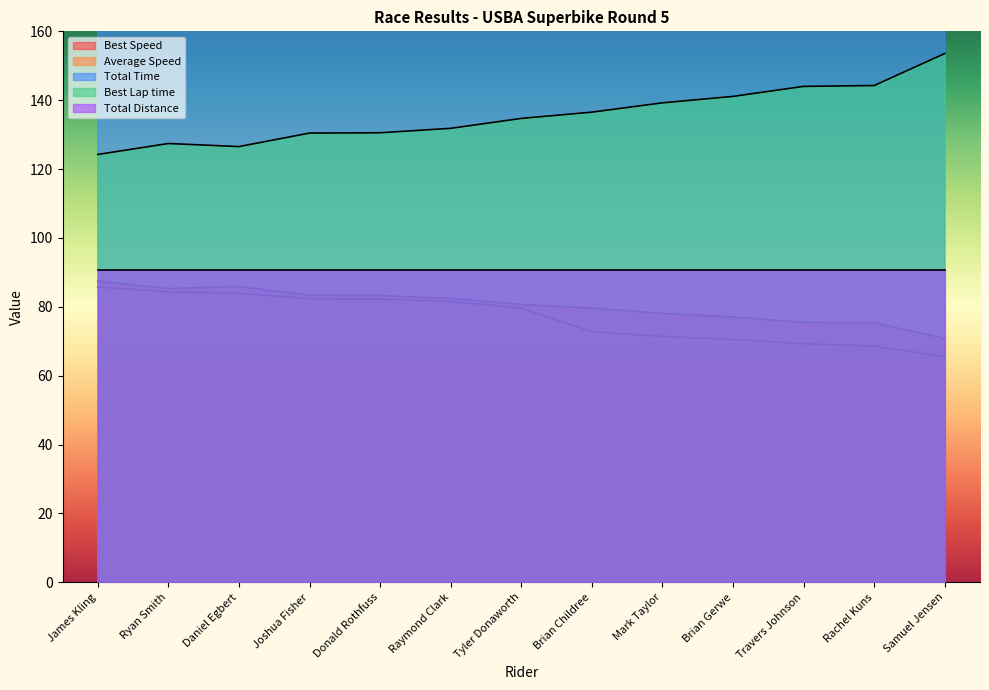

What is the minimum value for Average Speed?

65.5